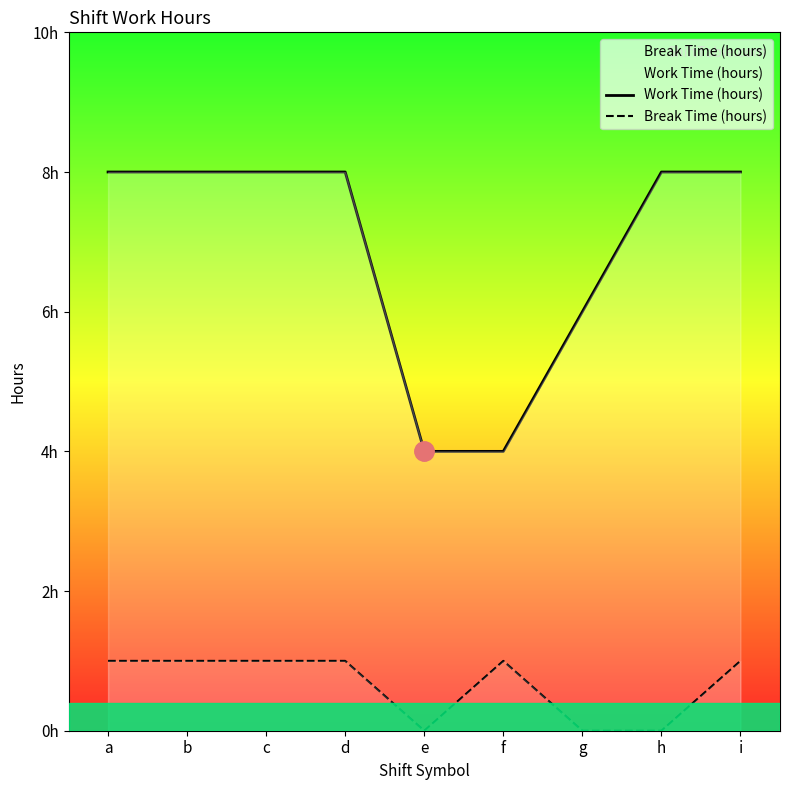

How many lines are shown in the chart?

2